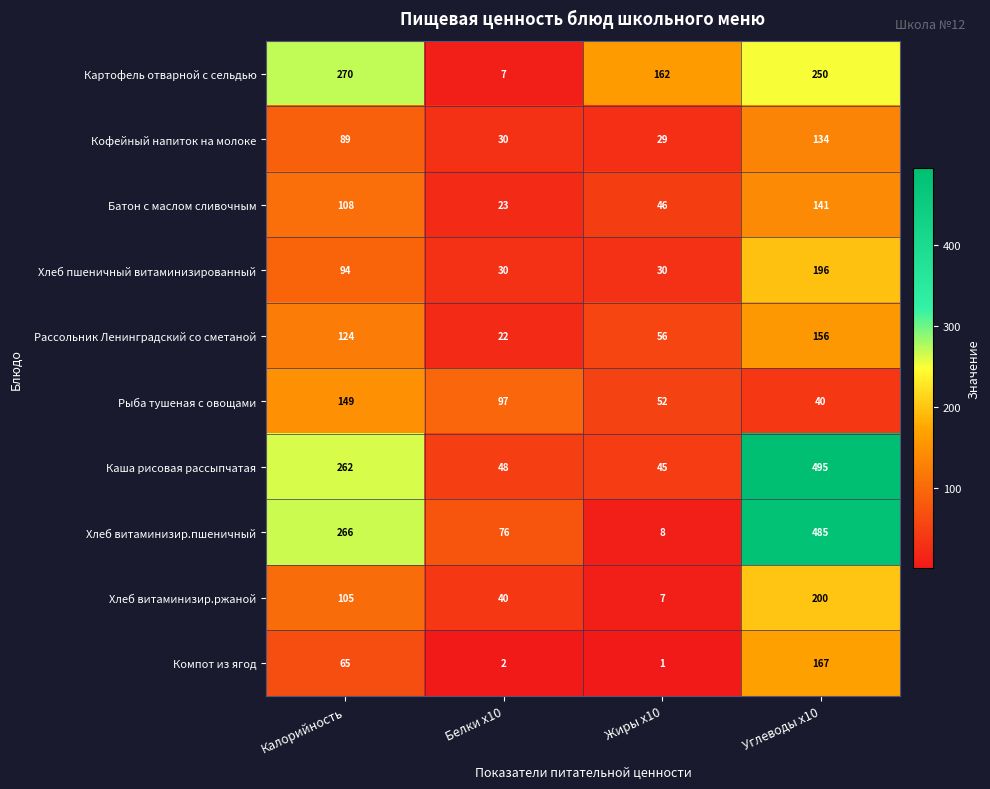

What is the difference between the maximum and minimum values in the Хлеб витаминизир.ржаной series?

193